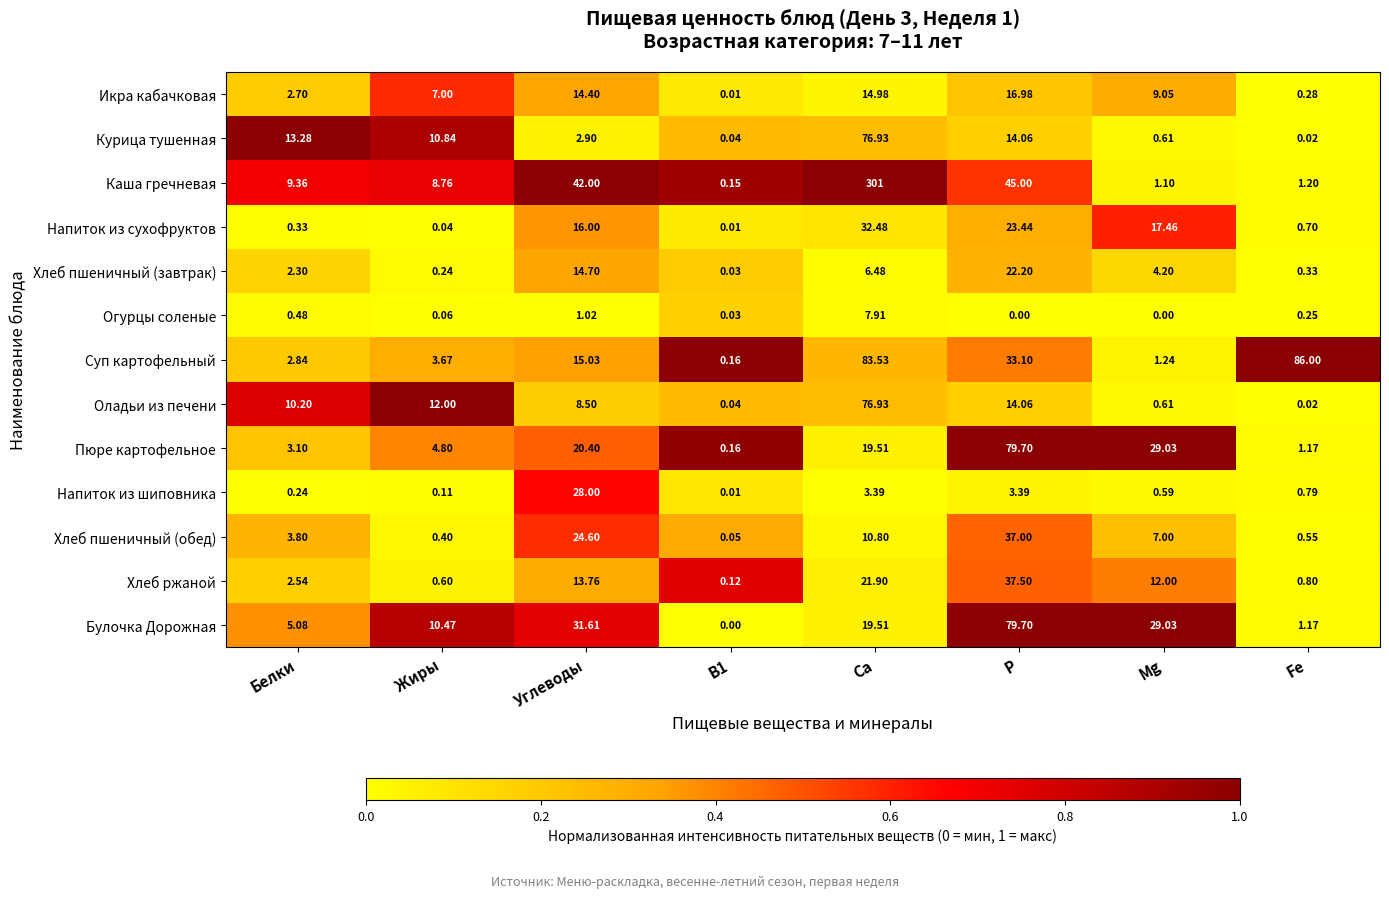

At which category is the sum across all series the highest?

Ca